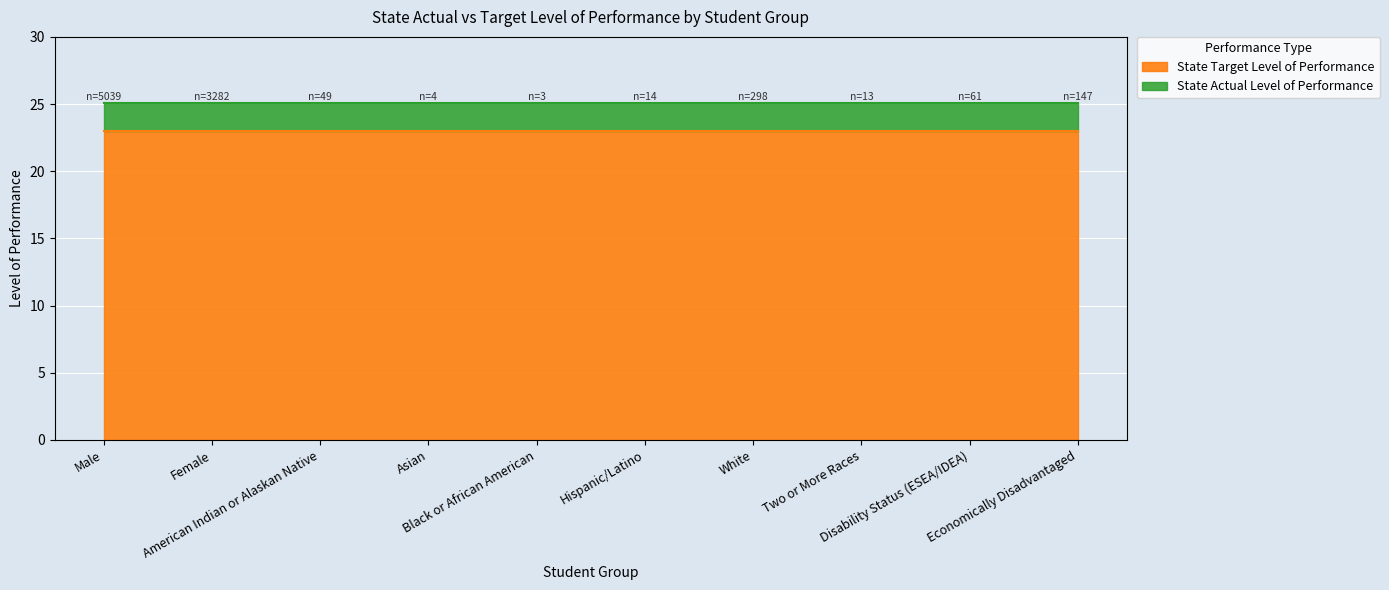

What is the smallest value displayed?

23.0